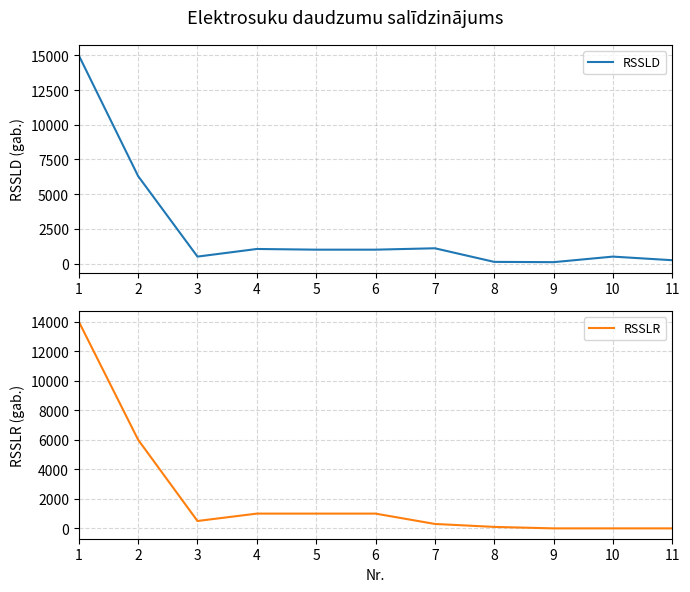

At which category does the chart reach its peak across all series?

1